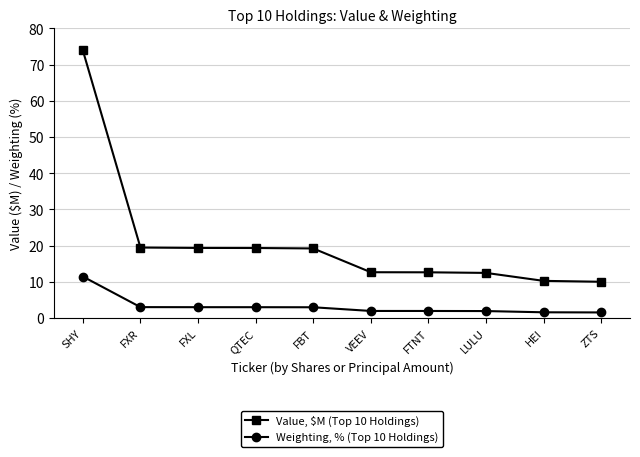

Which category has the highest value across all series?

SHY